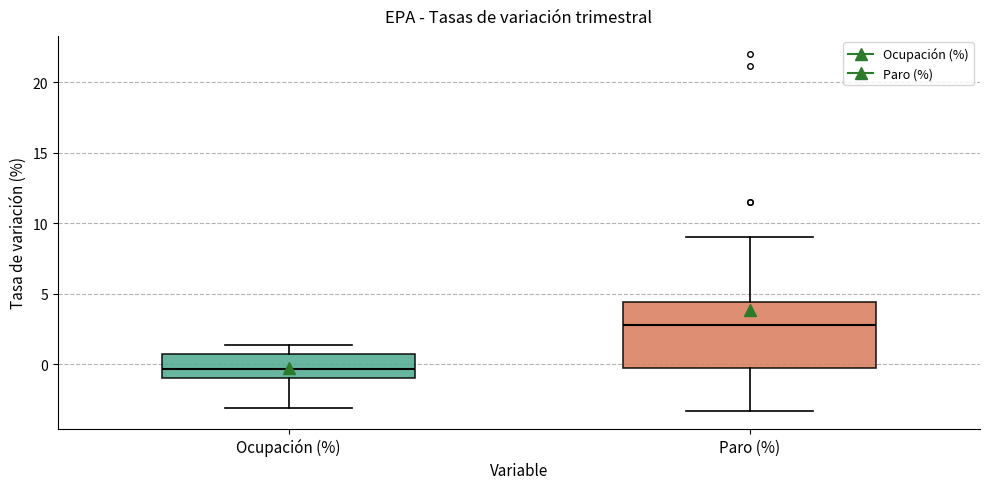

Which box has the highest median line?

Paro (%)